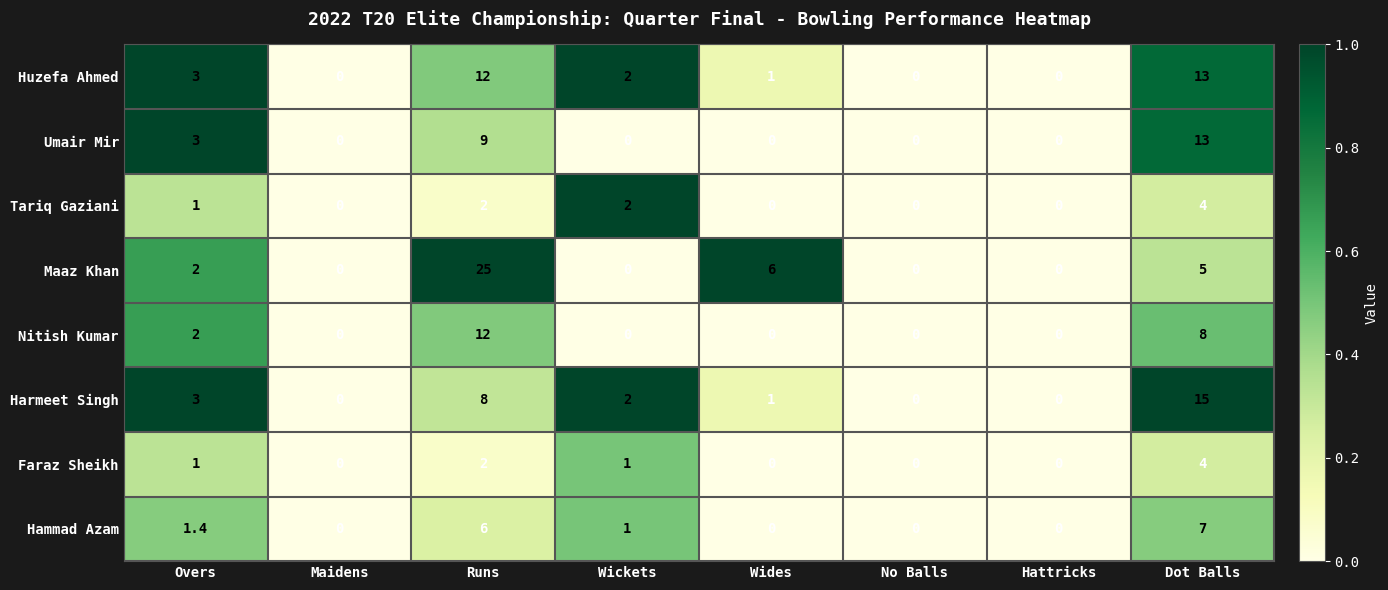

Where is Umair Mir nearest to the value 6?

Overs